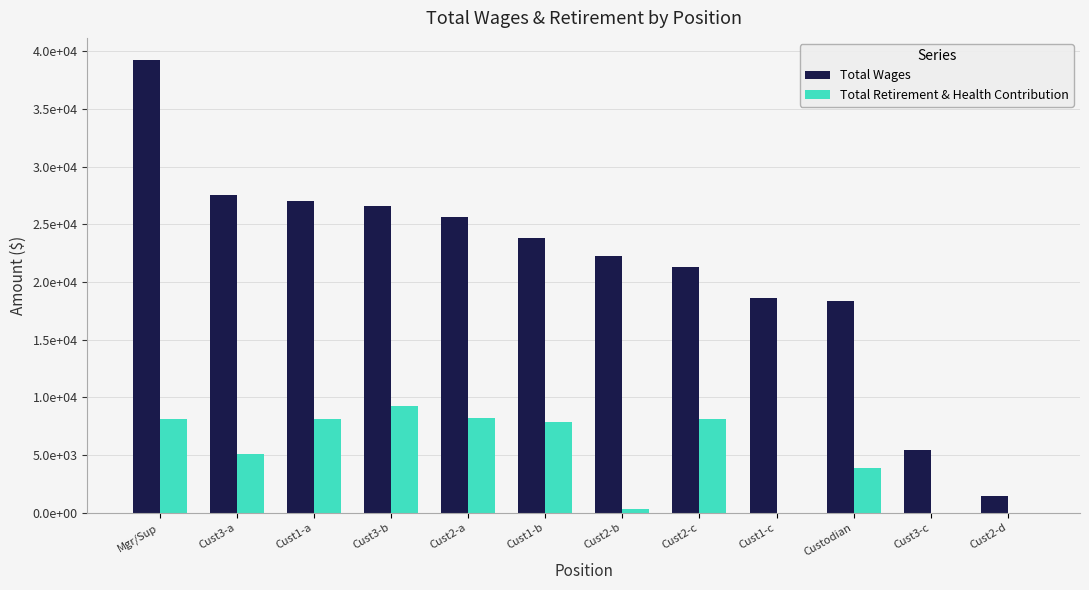

Are the bars horizontal?

No